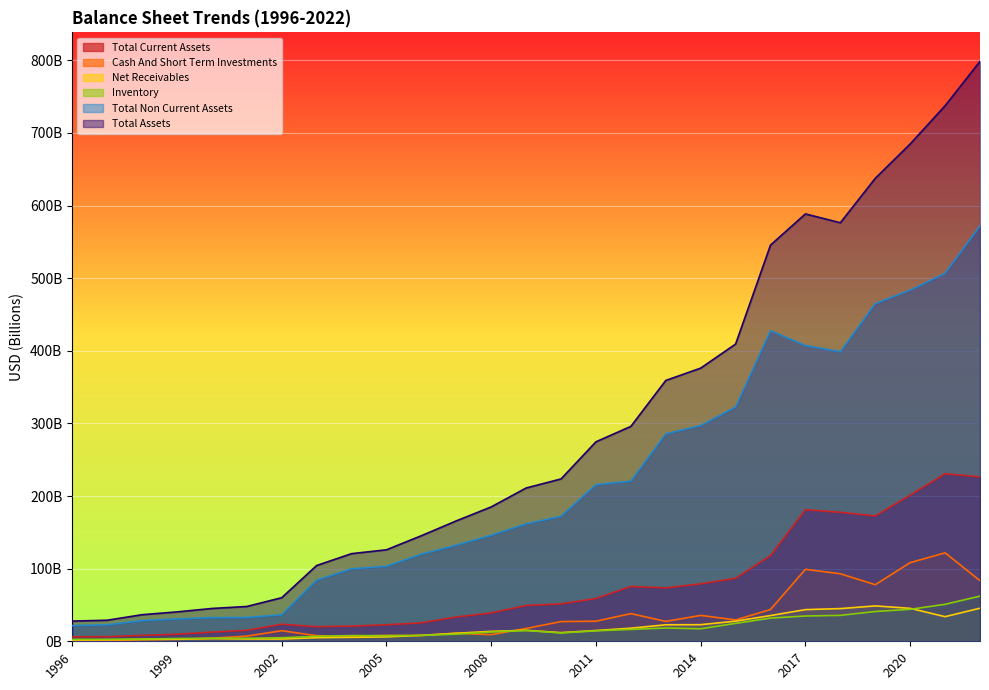

What is the difference between the Inventory values at 2011 and 2000?

10.2